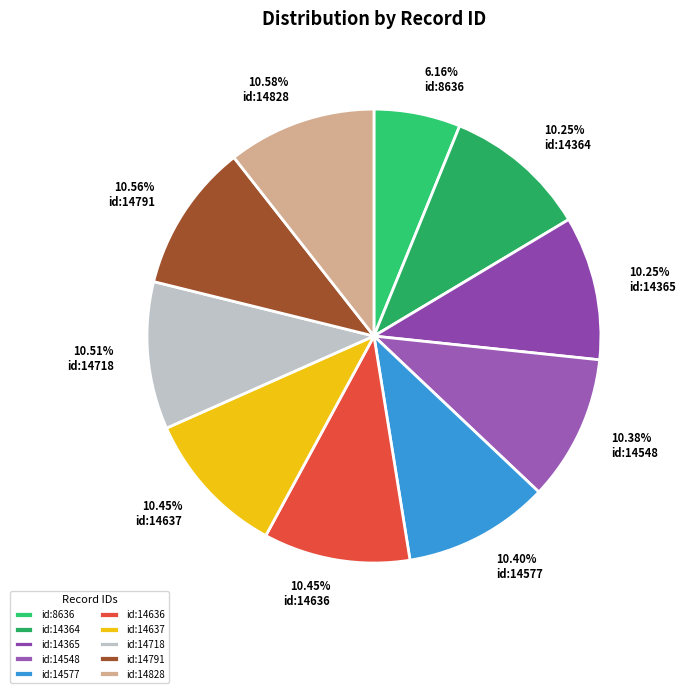

True or false: id:8636 accounts for 19% of the total.

False